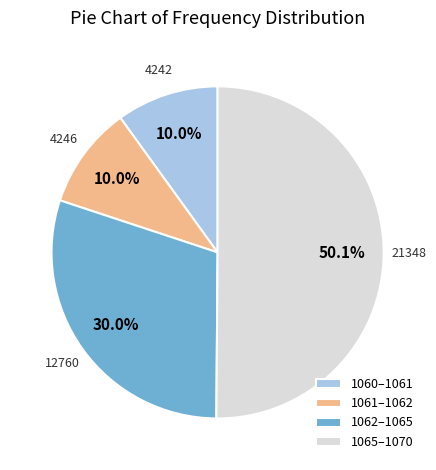

Which has a higher value, 1061–1062 or 1062–1065?

1062–1065